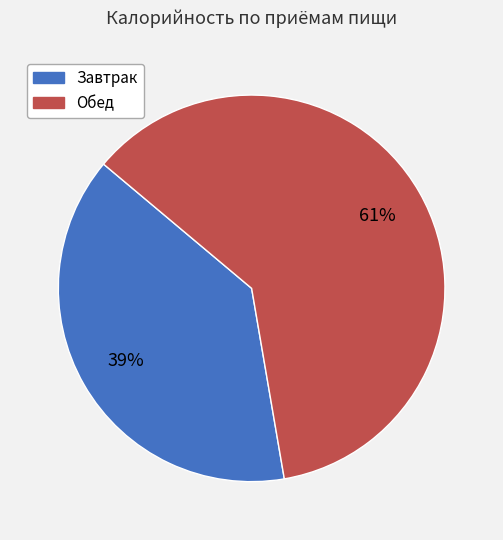

To the nearest percent, what is the difference between the largest and smallest slice percentages?

22%